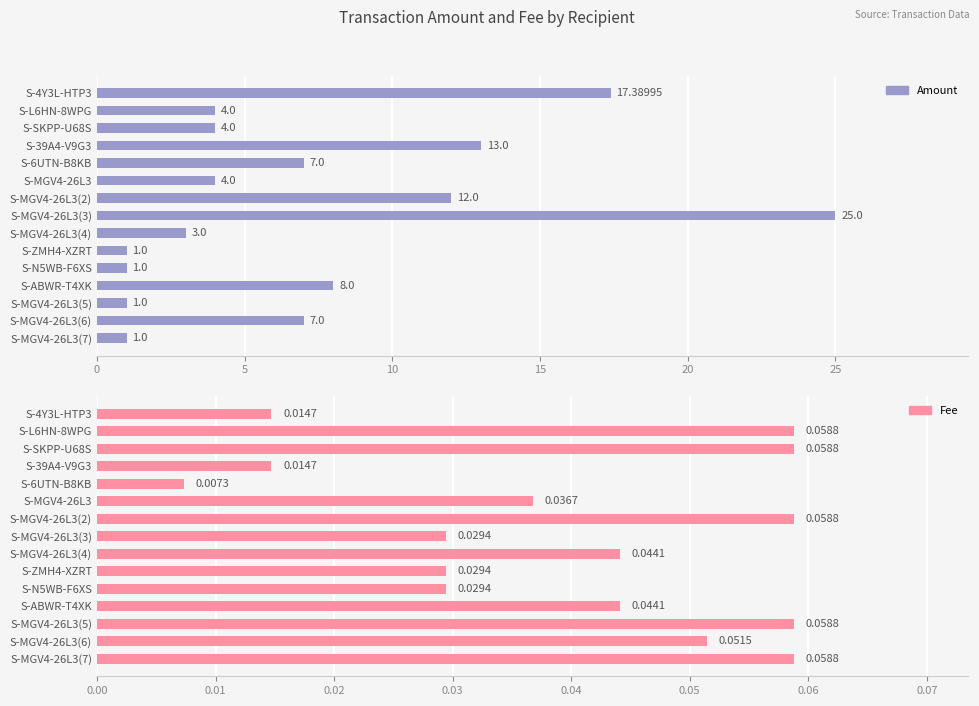

What is the difference between the Amount values at S-ABWR-T4XK and S-MGV4-26L3(4)?

5.0